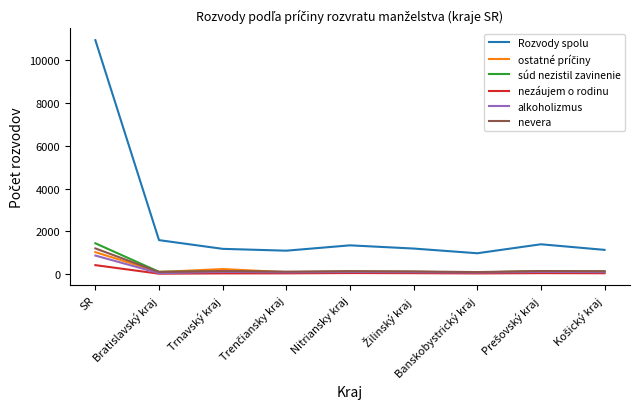

Which series has the largest range (max minus min)?

Rozvody spolu